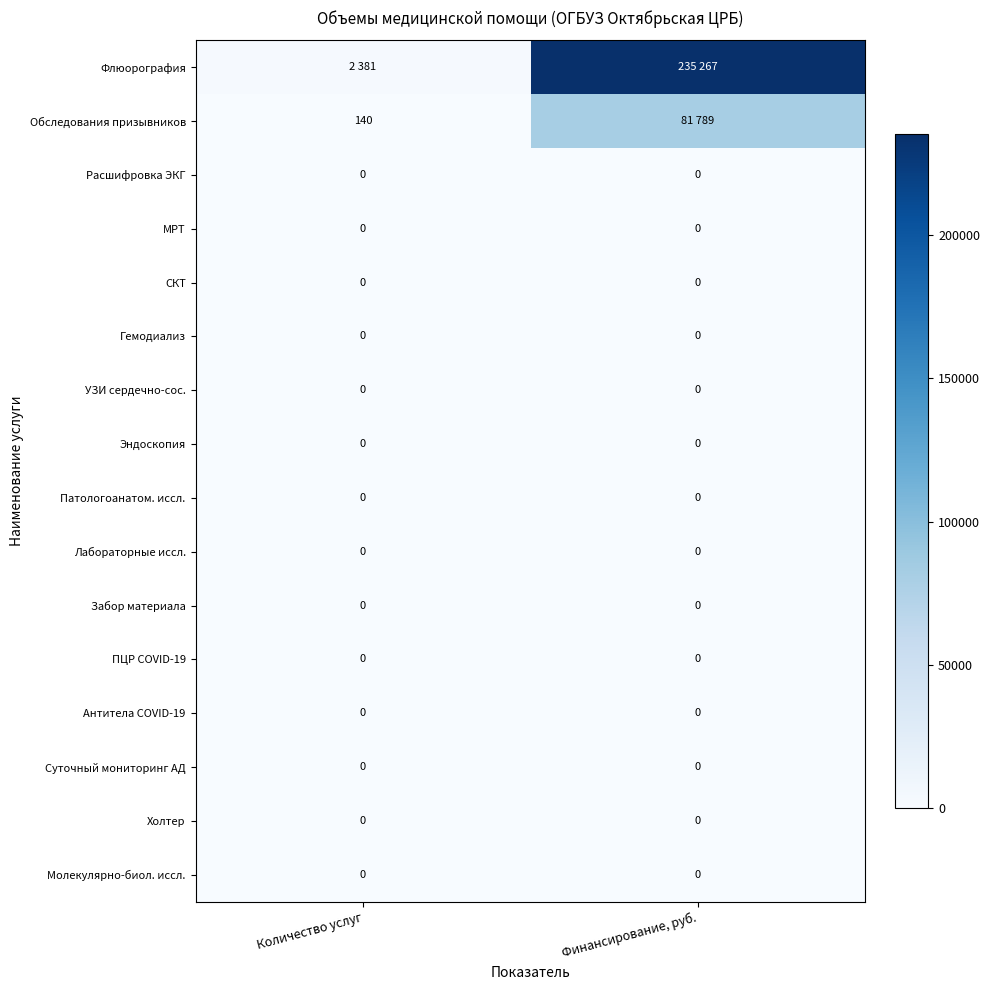

Which has a higher value, Финансирование, руб. or Количество услуг?

Финансирование, руб.